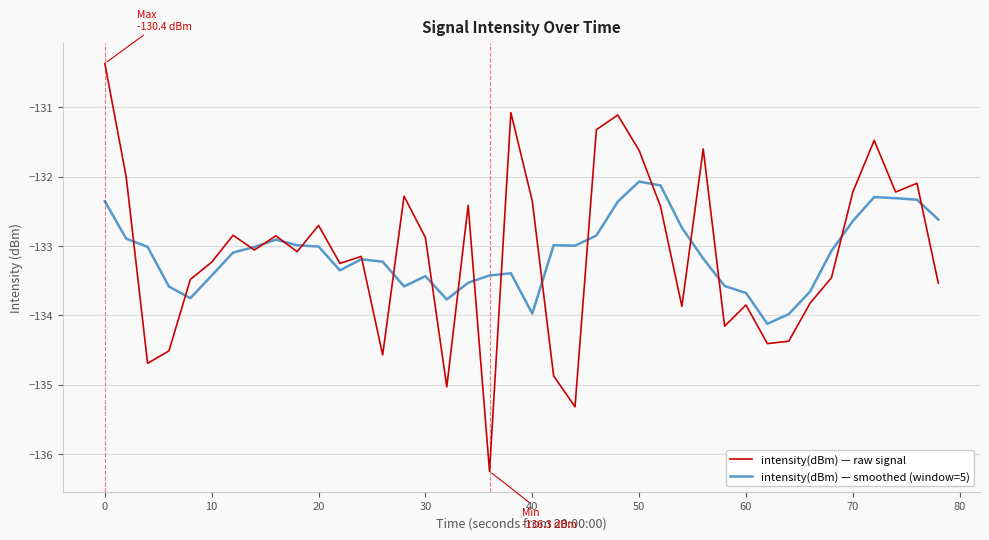

Count the number of data series in this chart.

2